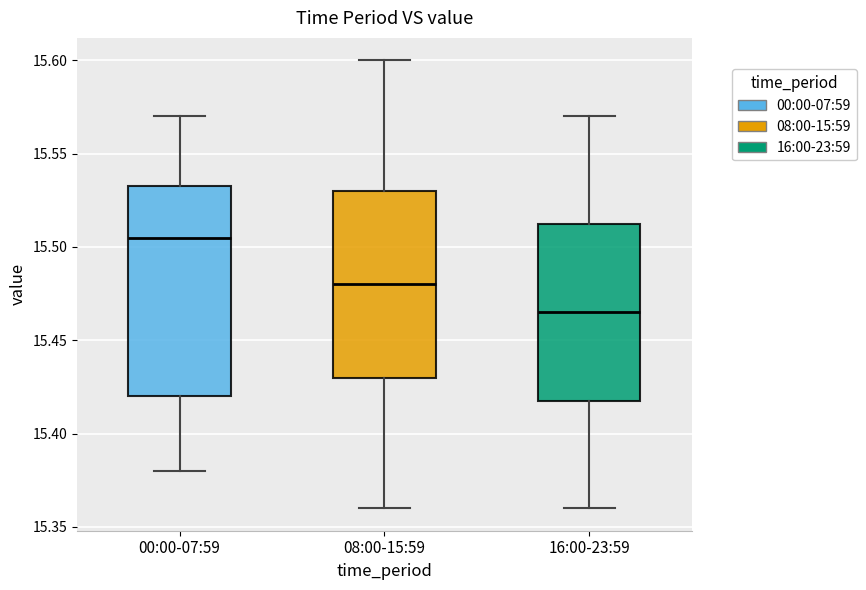

Where does the upper whisker of the box for 00:00-07:59 end on the y-axis? The values are not printed on the chart, so give them approximately, as read against the axis.

15.570